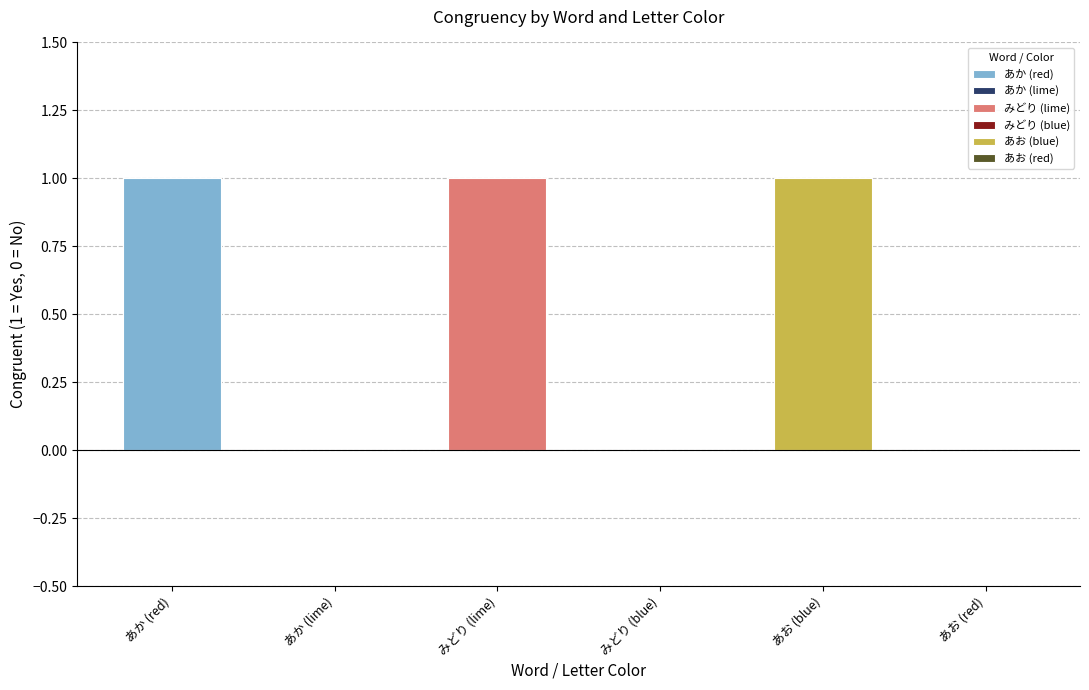

Which has a higher value, あお (red) or みどり (lime)?

みどり (lime)